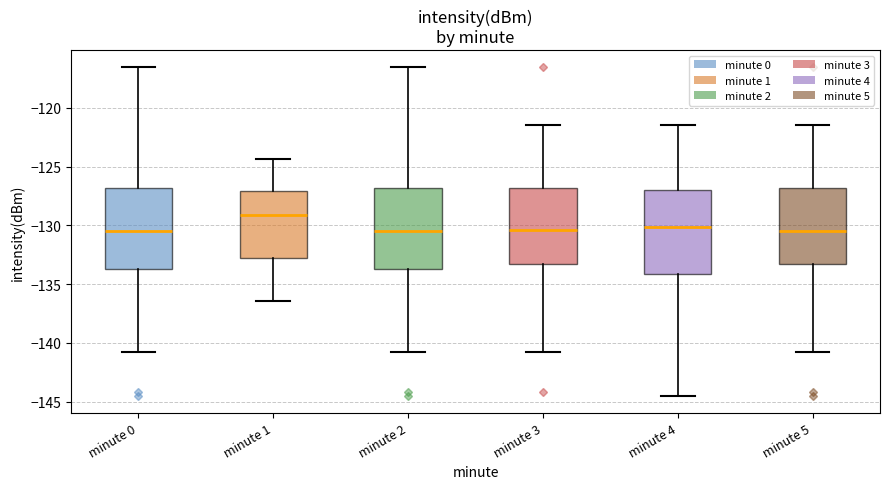

Where does the median line of the box for minute 1 sit on the y-axis? The values are not printed on the chart, so give them approximately, as read against the axis.

-129.0